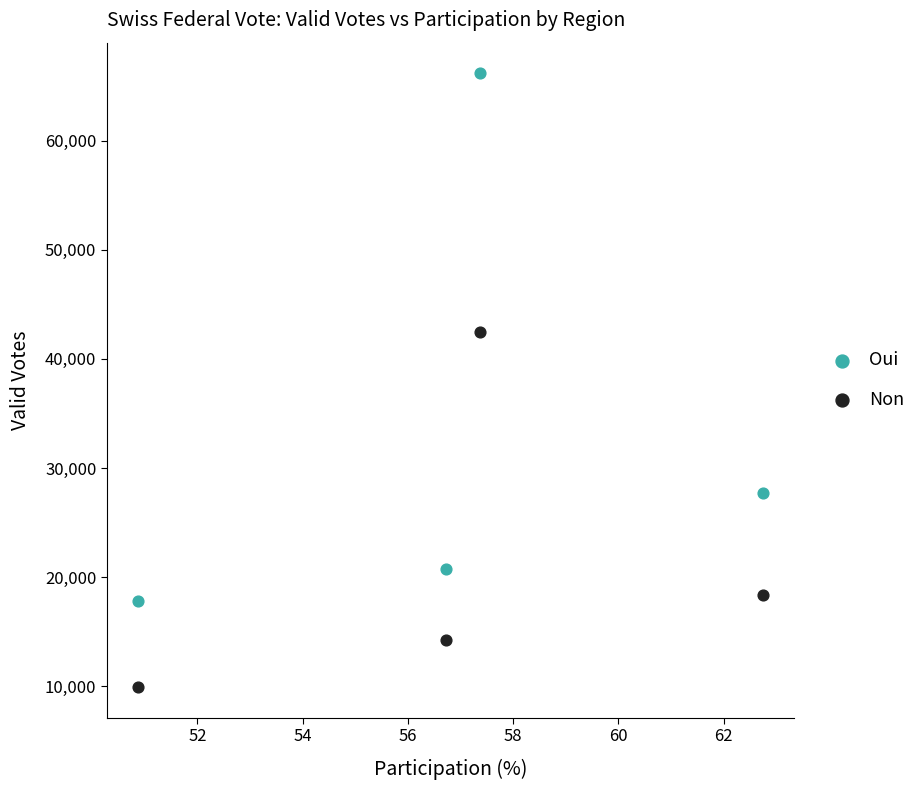

Which series contains the highest Y value?

Oui